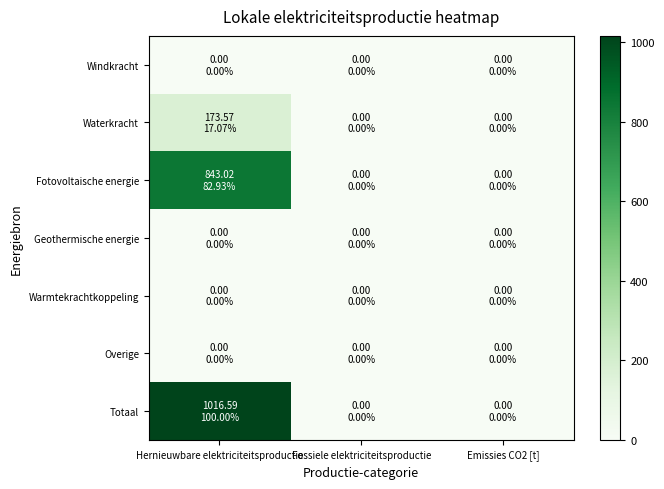

List the series in order of their peak value, highest first.

Totaal, Fotovoltaische energie, Waterkracht, Windkracht, Geothermische energie, Warmtekrachtkoppeling, Overige